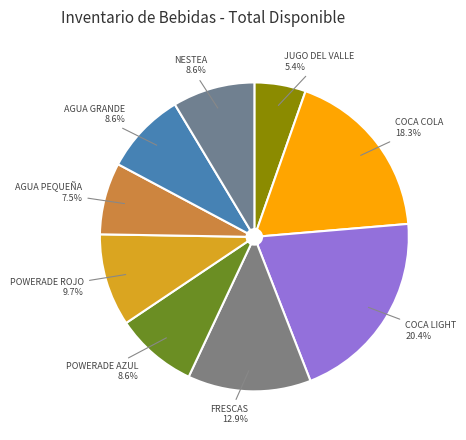

Is there any slice that represents more than half of the pie?

No